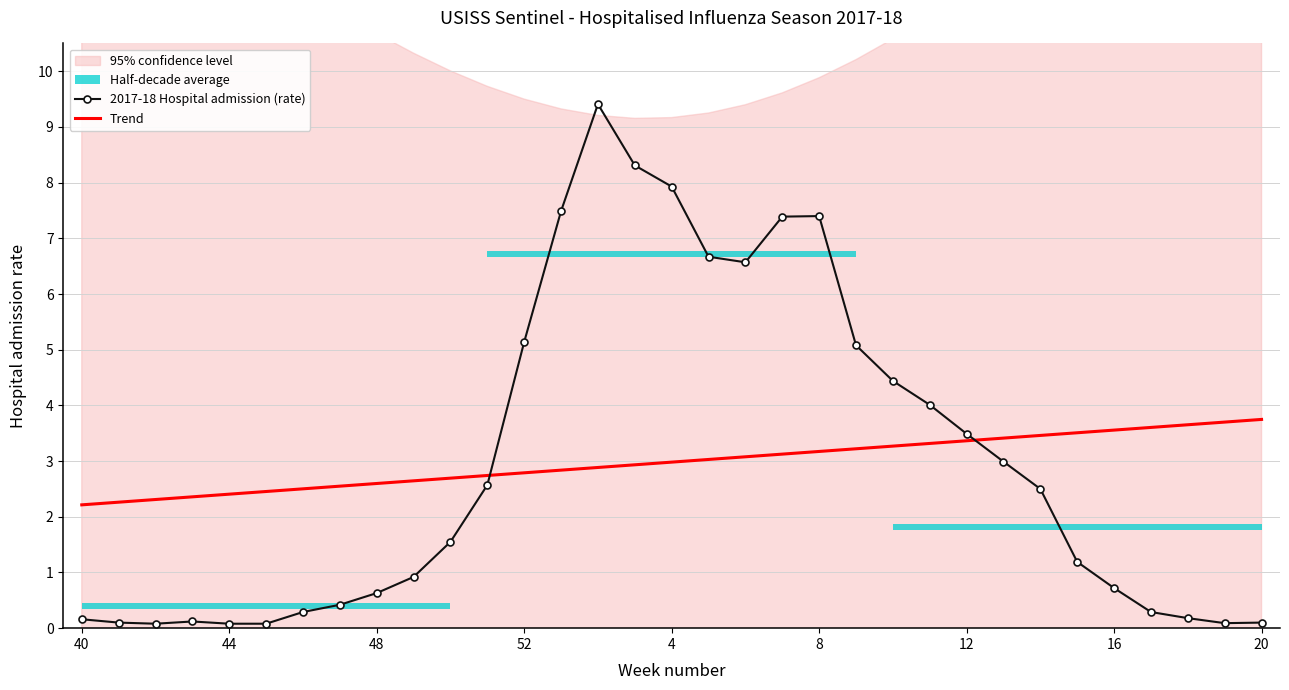

How many times do Trend and 2017-18 Hospital admission (rate) cross each other?

2